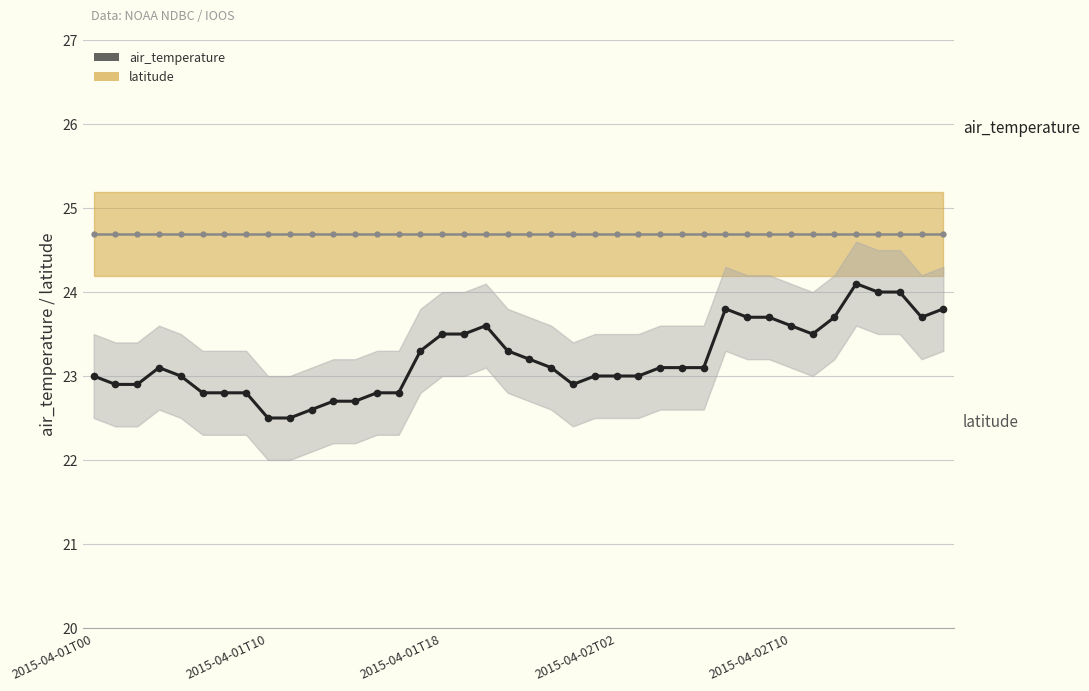

How many lines are shown in the chart?

2